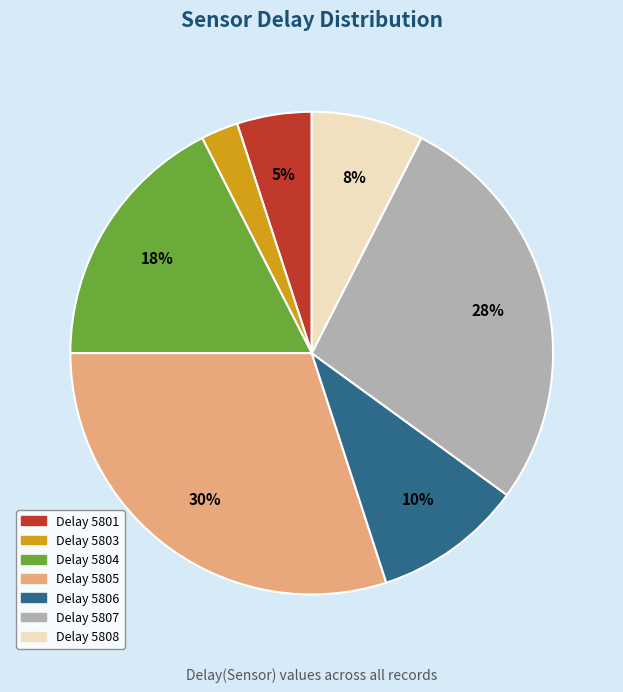

Count the number of slices in the pie.

7